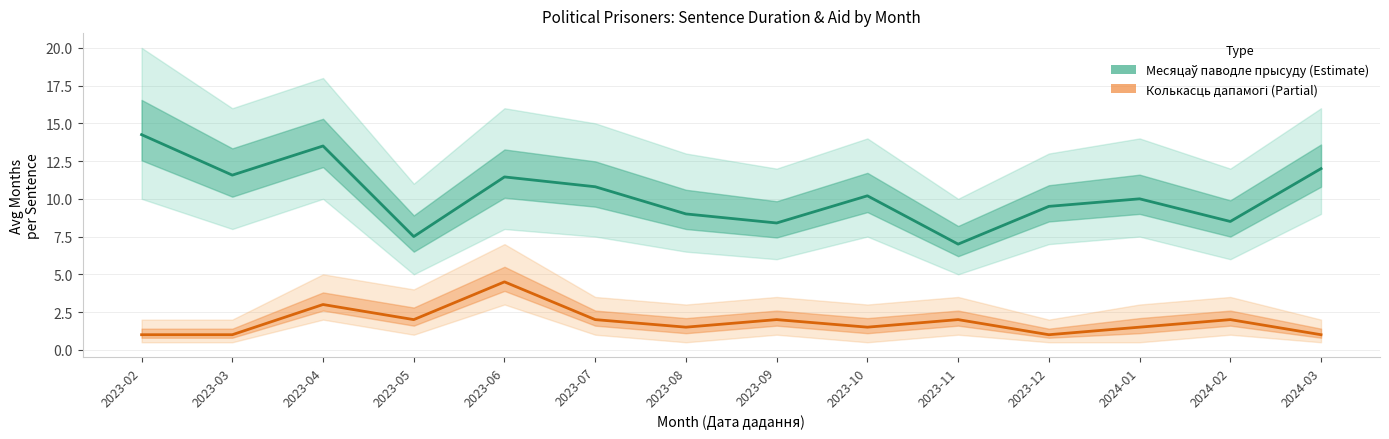

How many values in the Колькасць дапамогі (Partial) series are below 2?

7